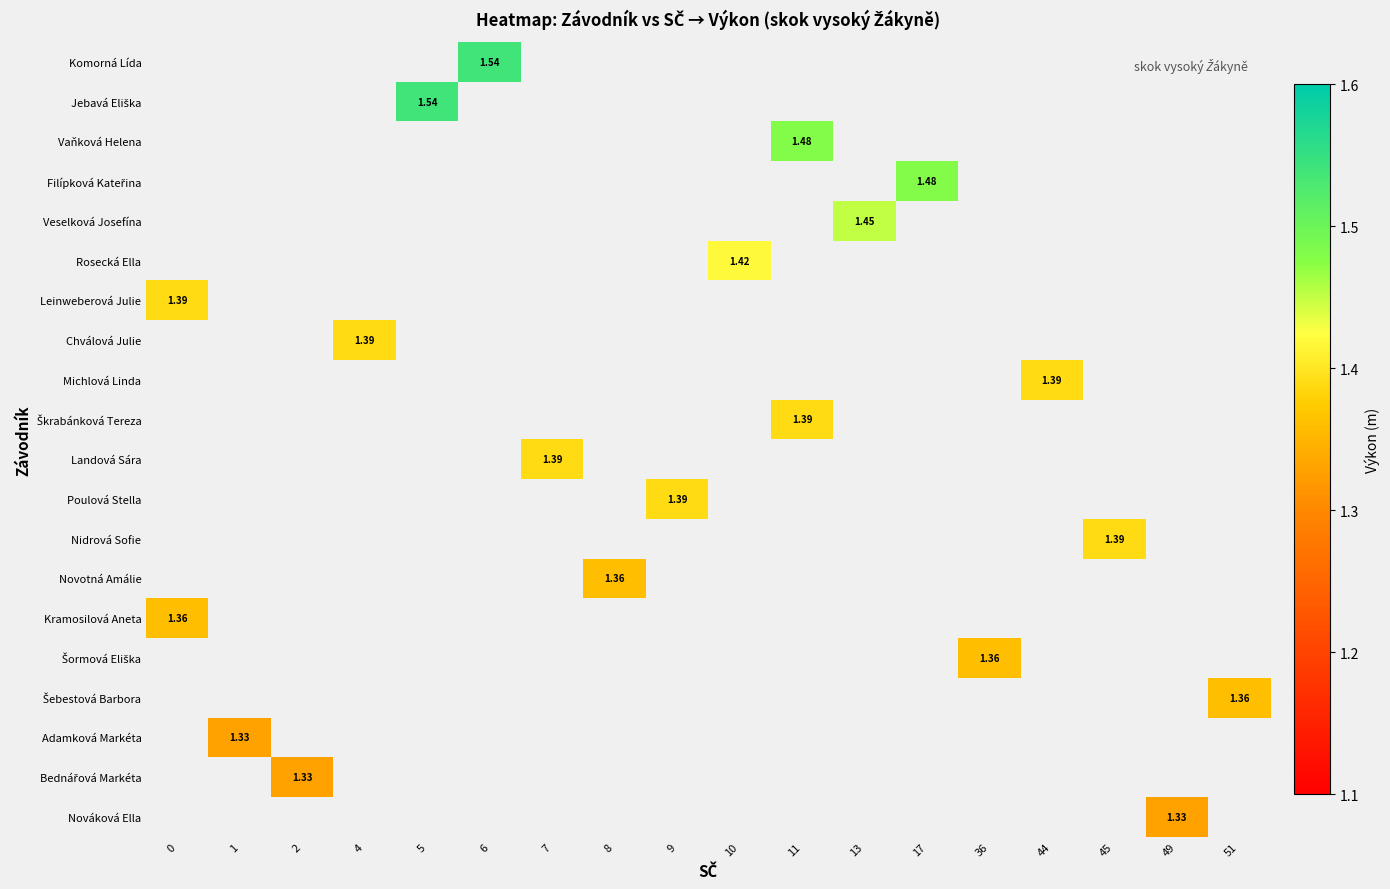

How many positive values does the Bednářová Markéta series have?

1